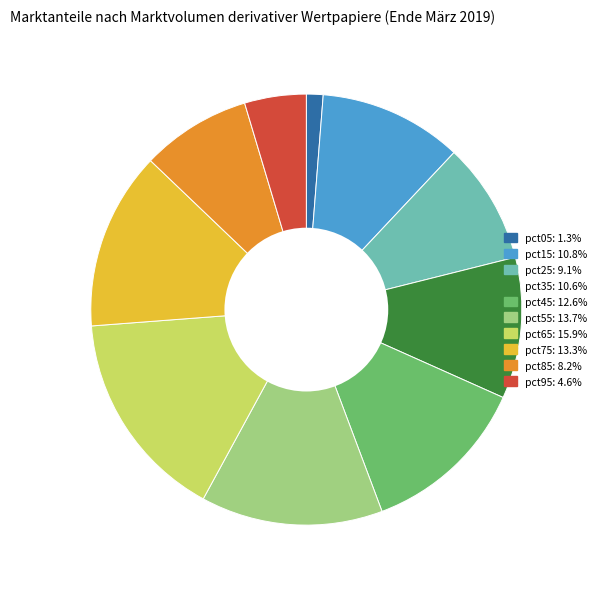

The pct35 slice represents 1% of the pie. True or false?

False